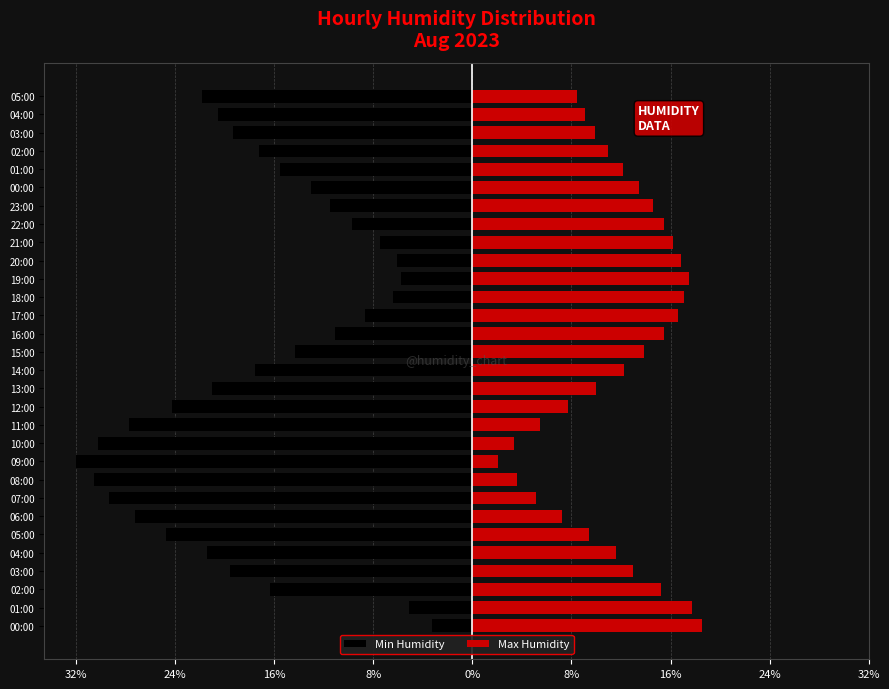

At 04:00, list the series in order from largest to smallest.

Max Humidity, Min Humidity